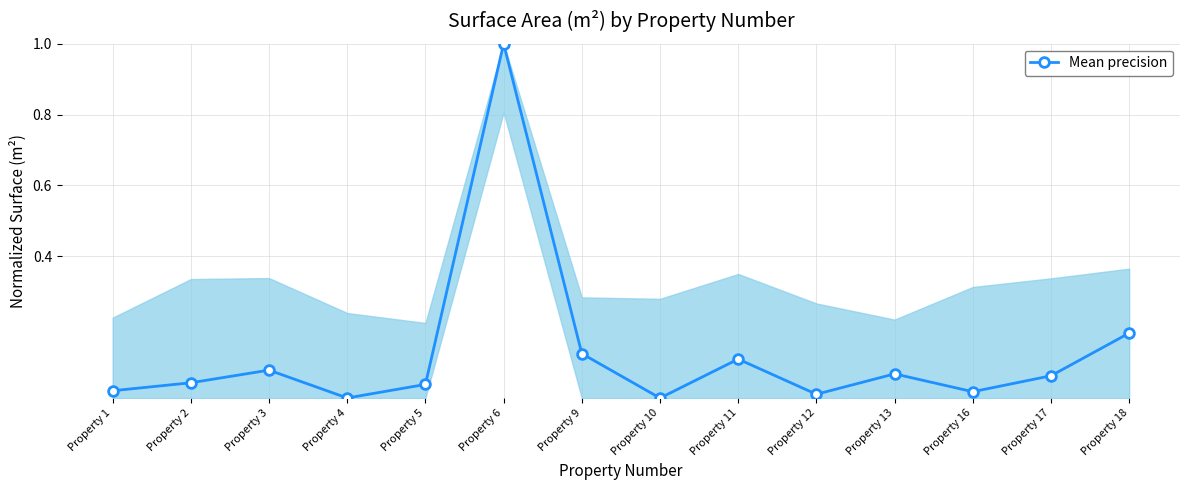

What is the sum of all values?

1.8